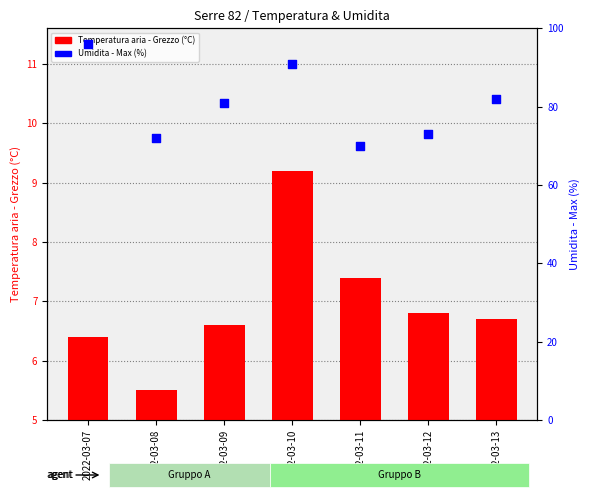

Which series has the largest Y range (max minus min)?

Umidita - Max (%)